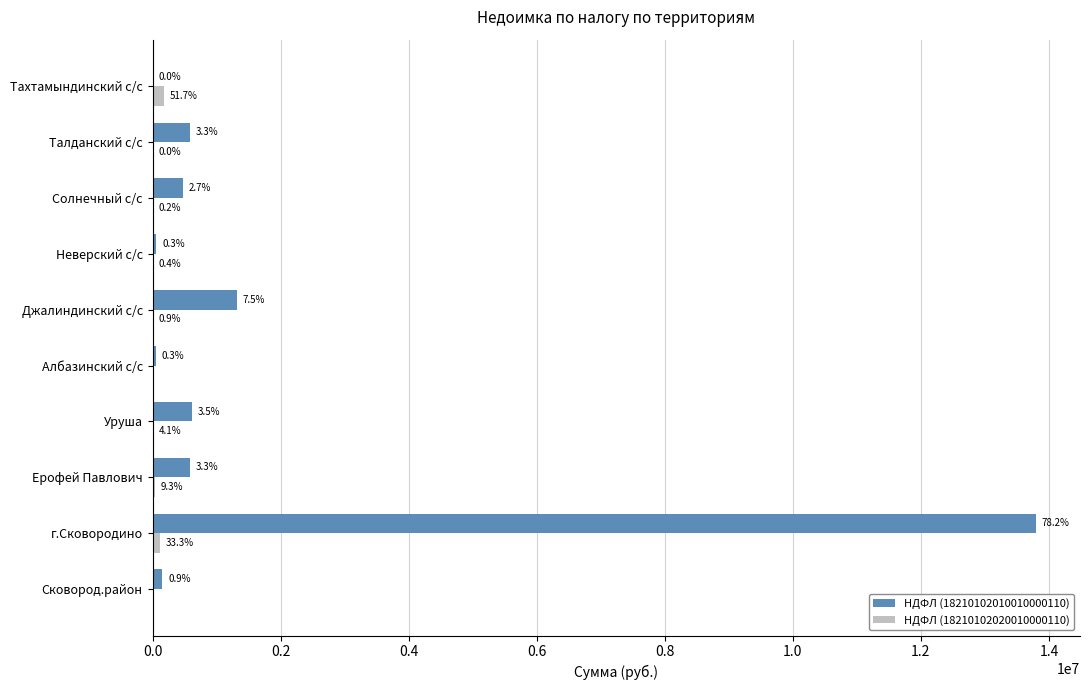

Rank the series by their maximum value, from highest to lowest.

НДФЛ (18210102010010000110), НДФЛ (18210102020010000110)